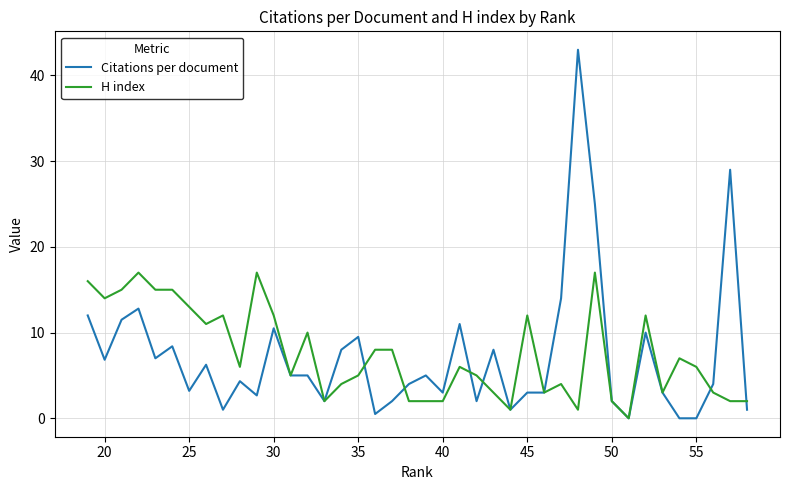

How many data points in H index are less than 6?

19